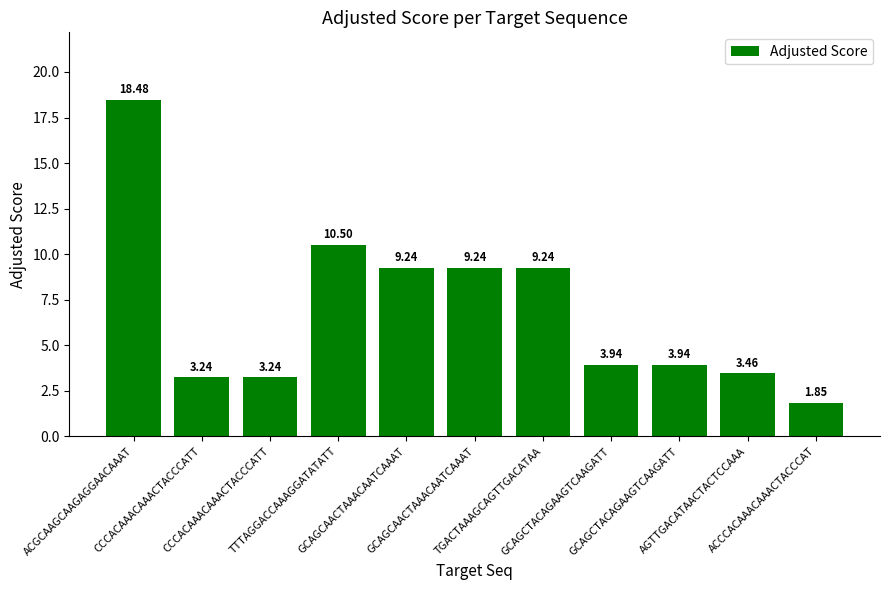

At which category does the chart reach its peak across all series?

ACGCAAGCAAGAGGAACAAAT